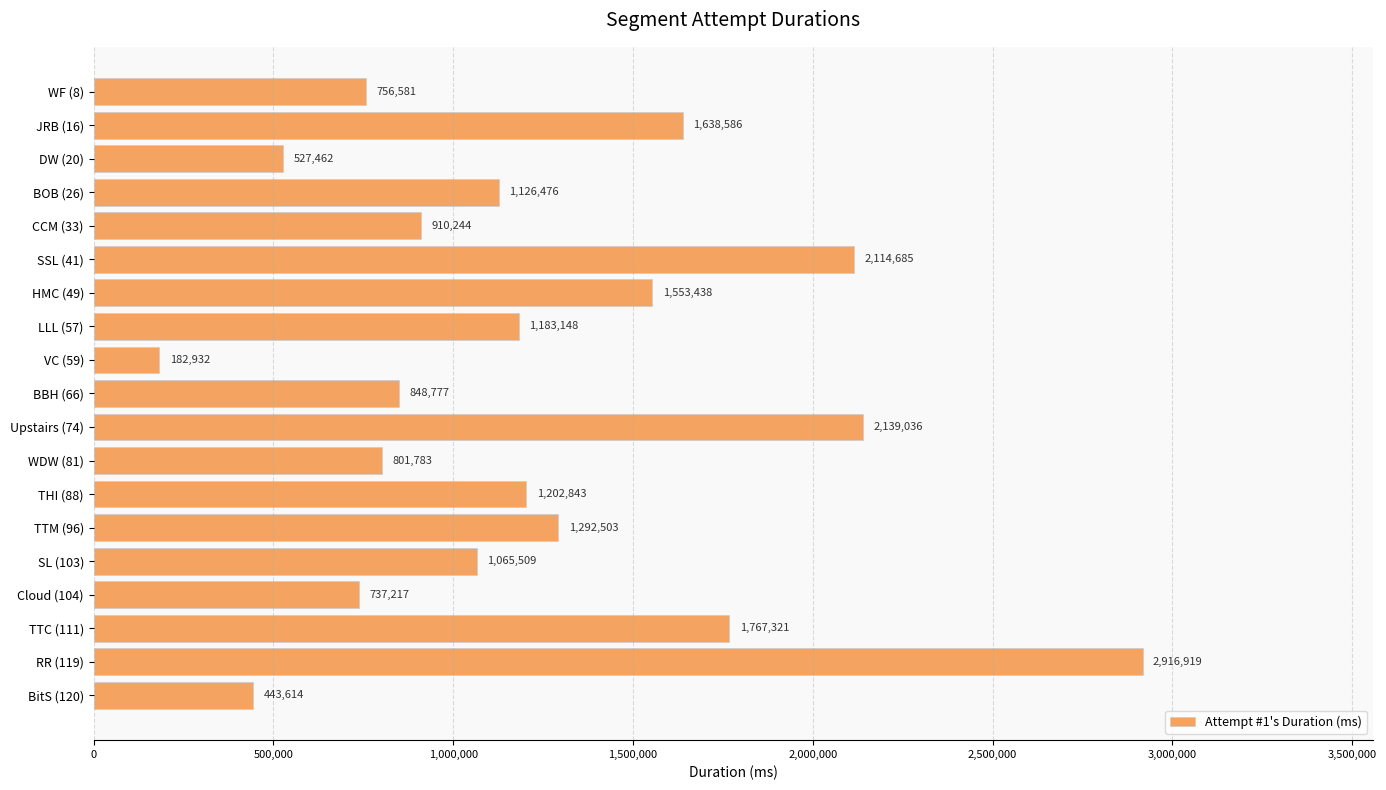

What is the label of the 15th bar from the top?

SL (103)